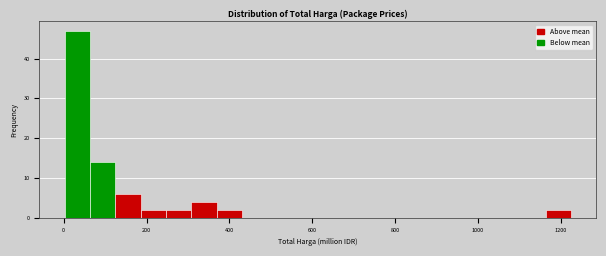

Read against the x-axis, roughly where is the centre of the tallest bar?

40